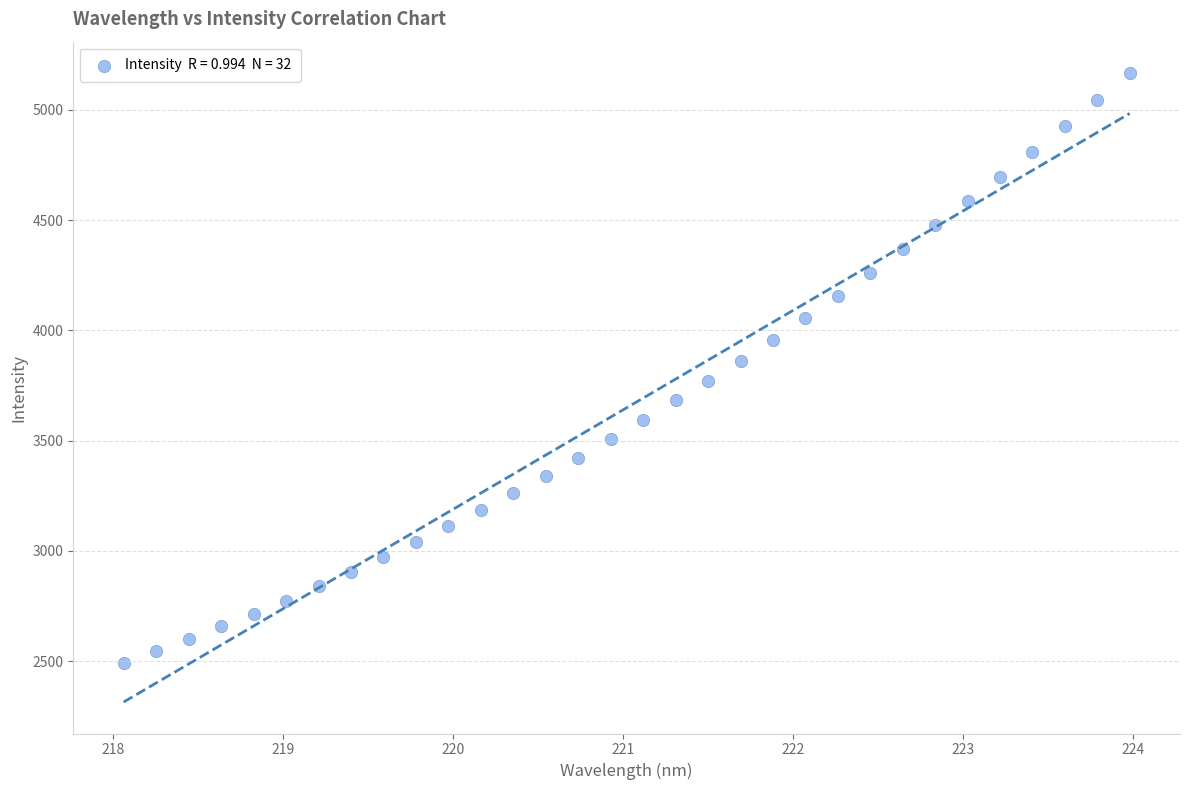

What is the range of Y values (max minus min)?

2675.2